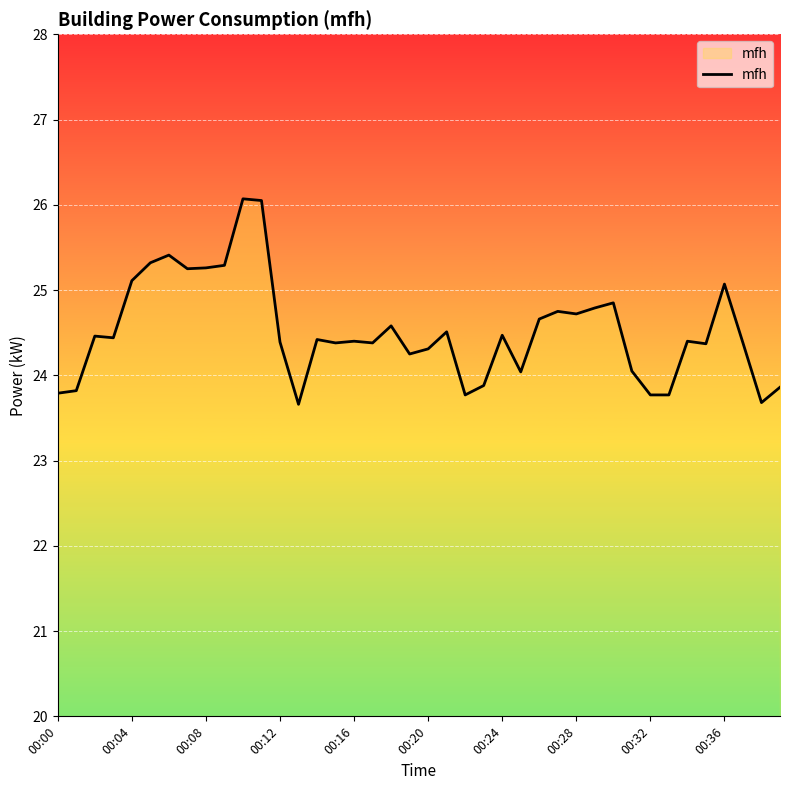

What is the difference between the maximum and minimum values?

2.4